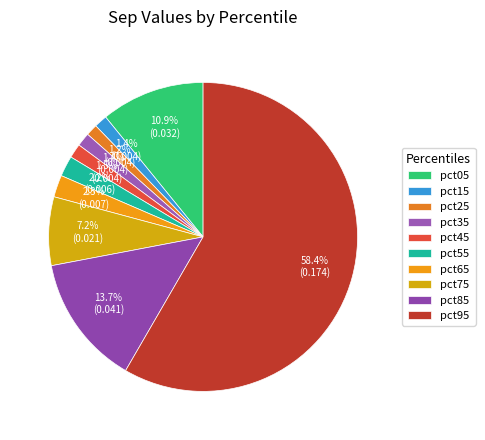

To the nearest percent, what is the difference between the largest and smallest slice percentages?

57%